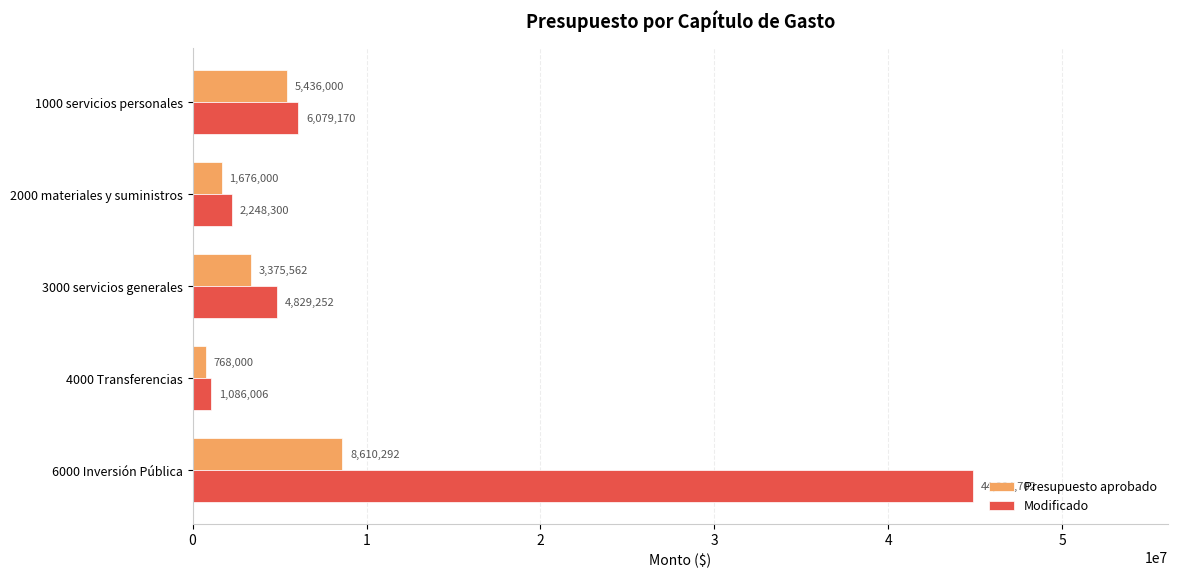

True or false: Presupuesto aprobado has a value of 3441651.9 at 6000 Inversión Pública.

False